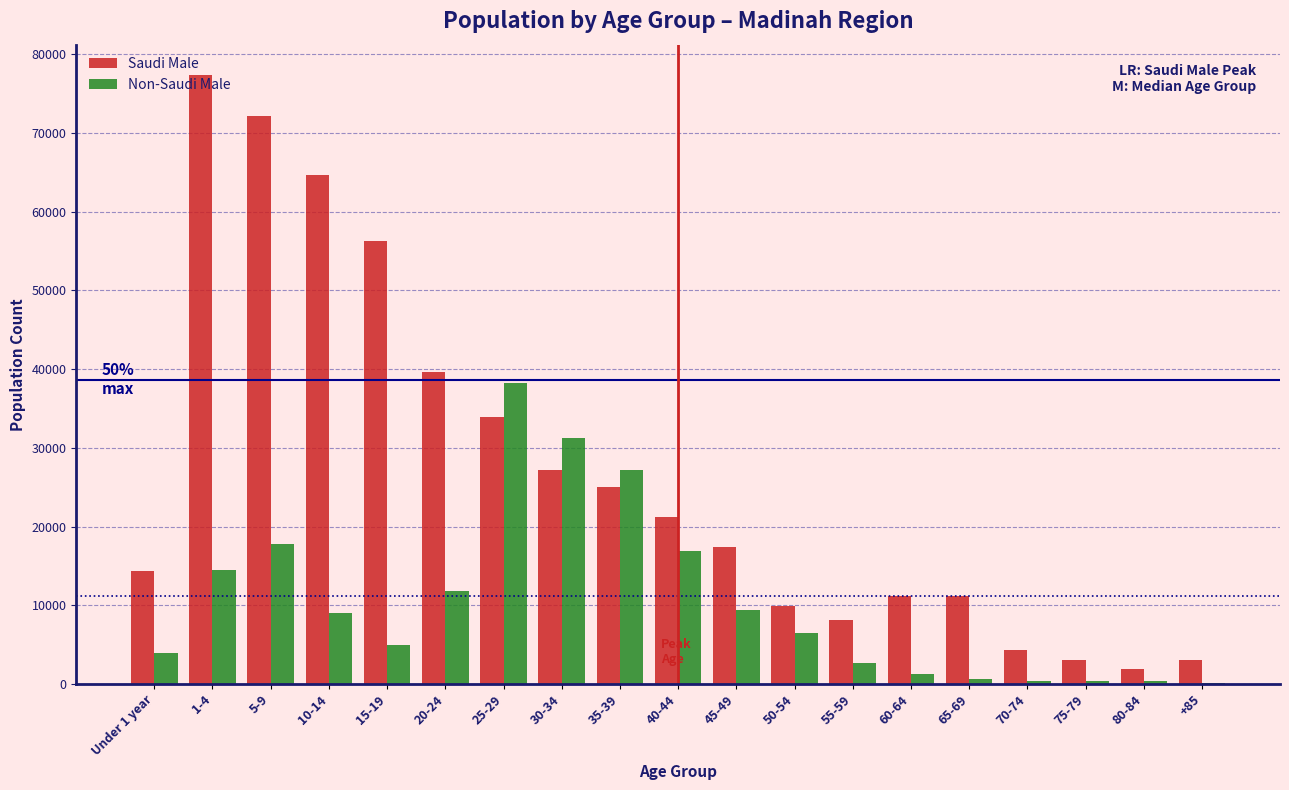

Which series changed the most between 60-64 and 70-74?

Saudi Male